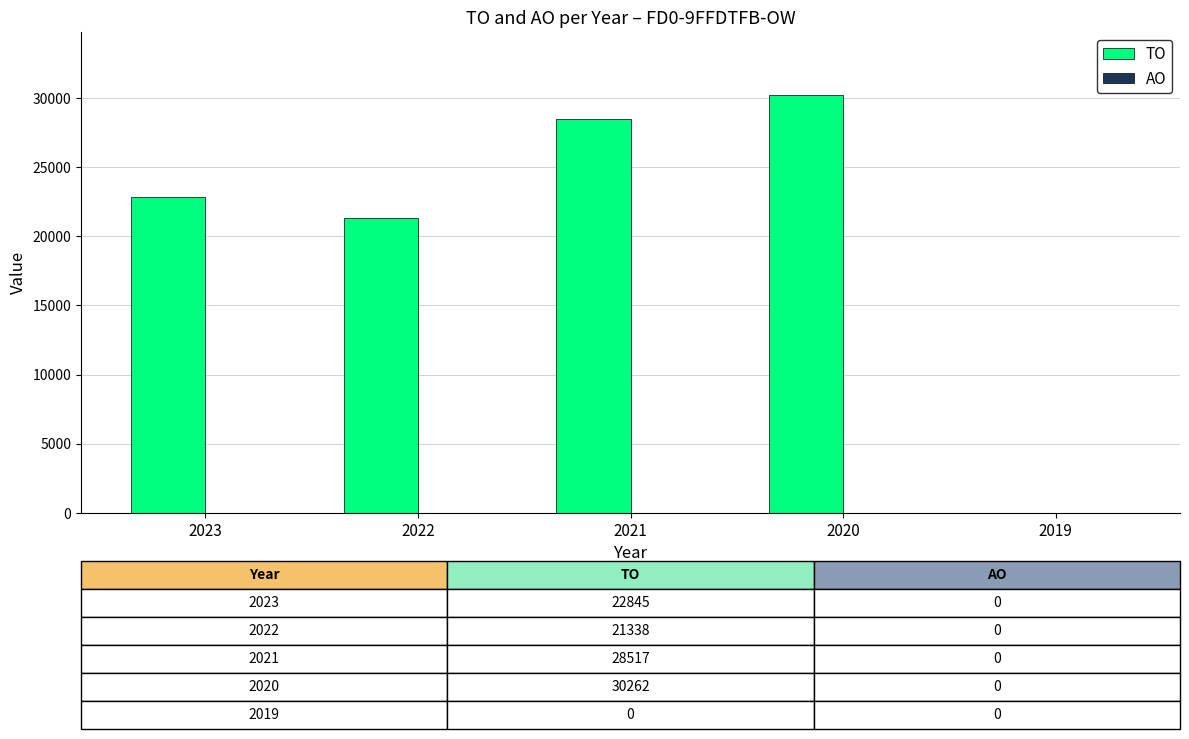

Between 2020 and 2022, which is larger?

2020